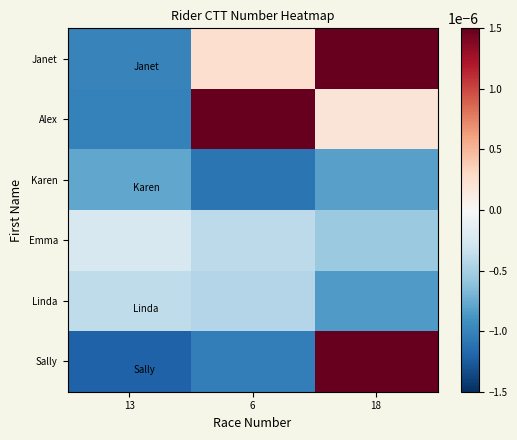

How many series are shown in this chart?

6